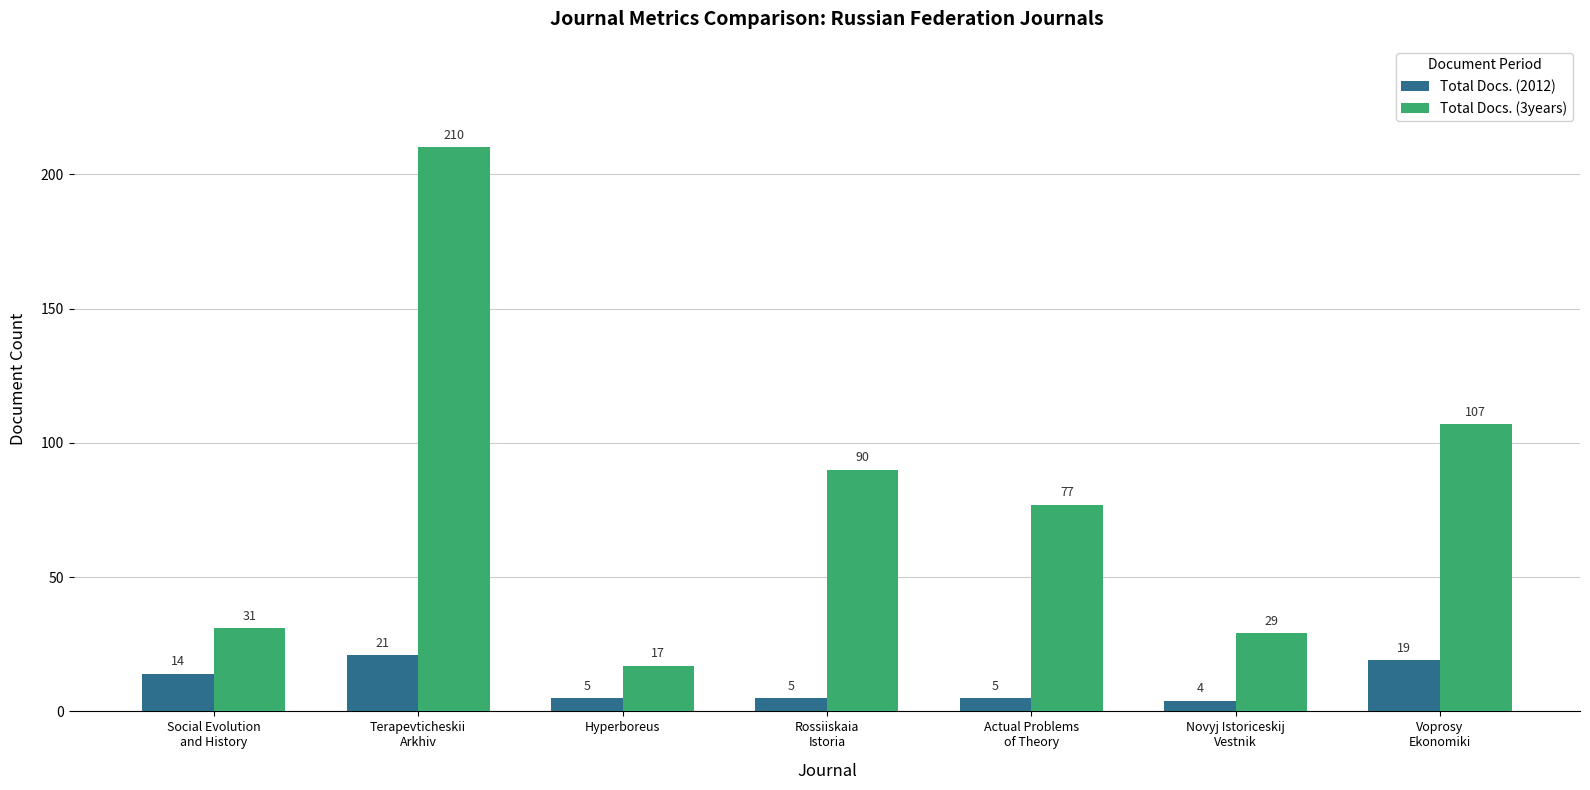

At which category is the sum across all series the highest?

Terapevticheskii
Arkhiv